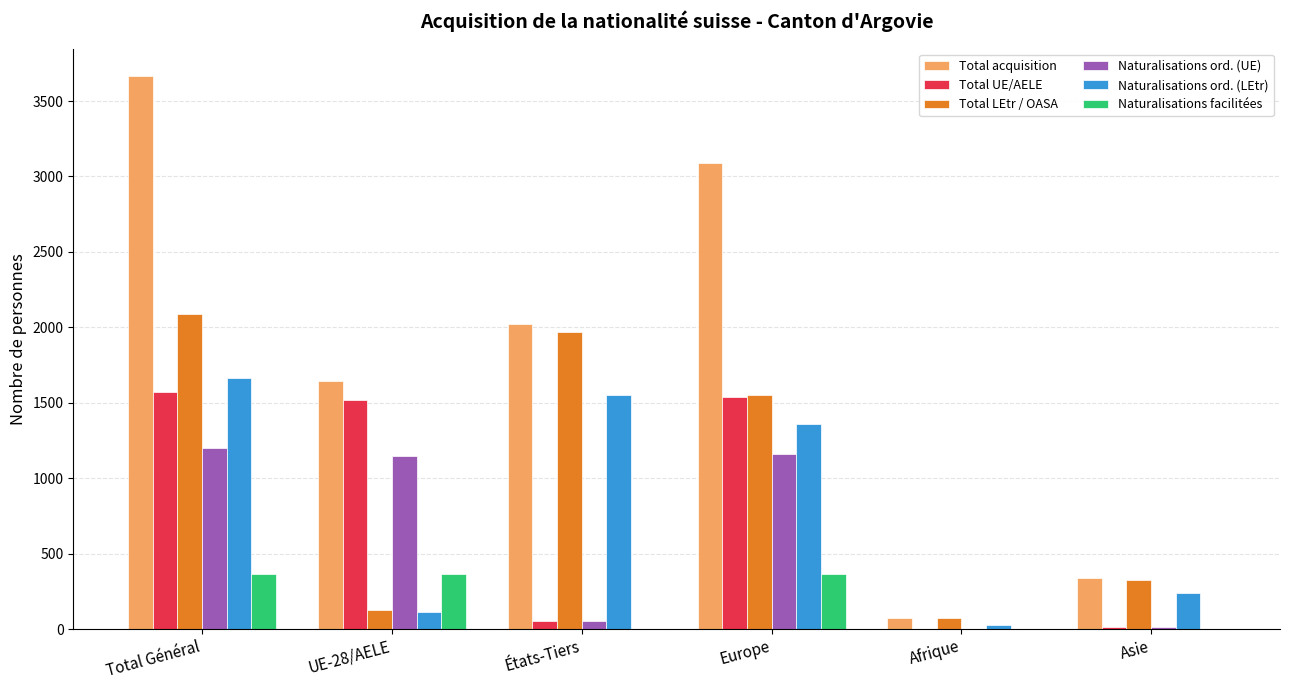

Which series has the largest total across all categories?

Total acquisition